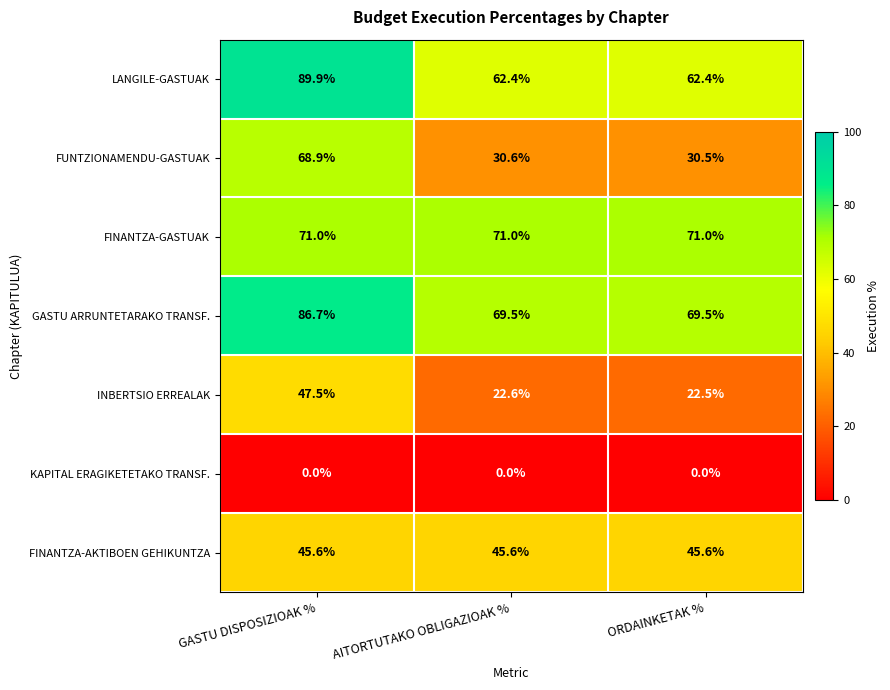

The value of KAPITAL ERAGIKETETAKO TRANSF. at AITORTUTAKO OBLIGAZIOAK % is 0.0. True or false?

True